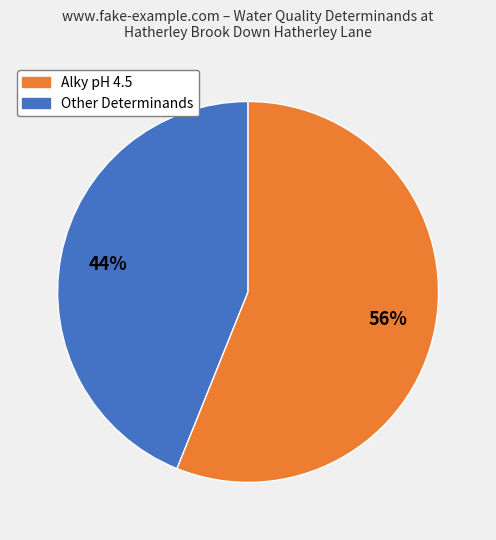

Is there any slice that represents more than half of the pie?

Yes